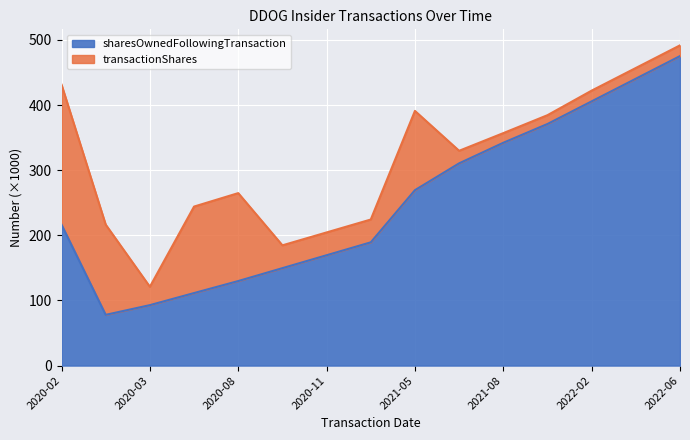

At which category does the data reach its first local valley?

2020-02-24